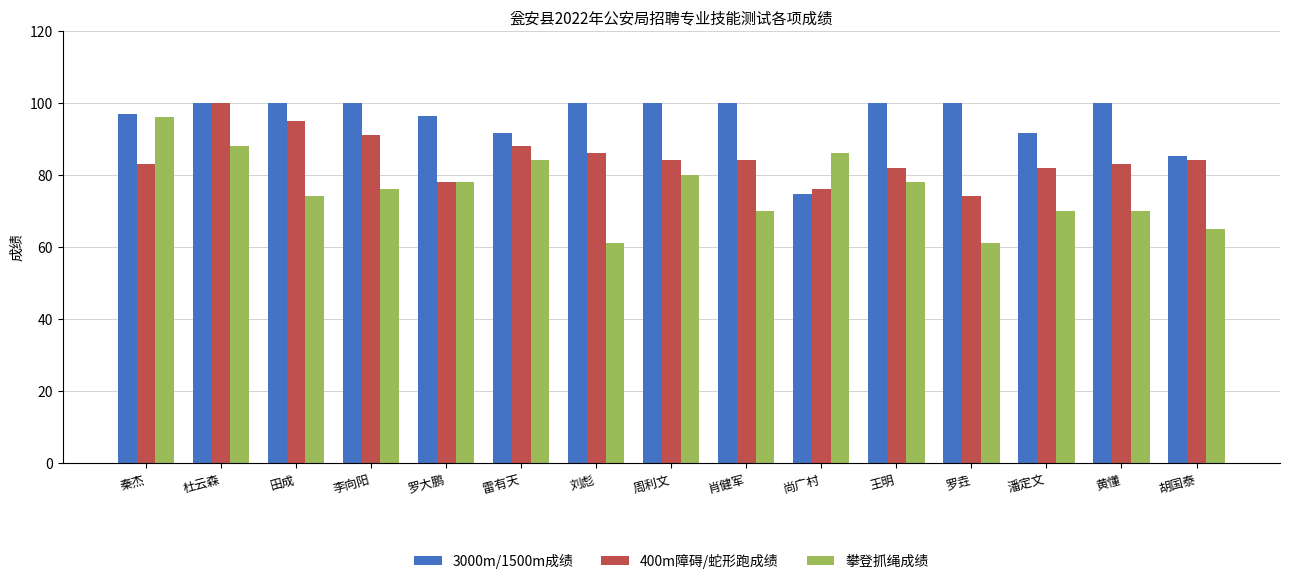

At which category is the sum across all series the highest?

杜云森